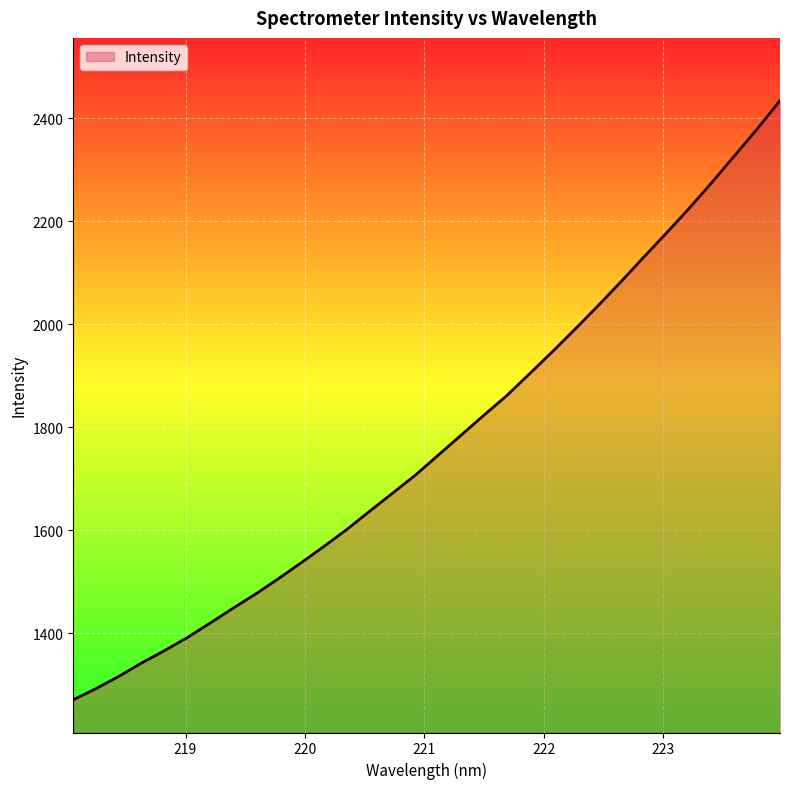

What is the sum of all values?

56666.5